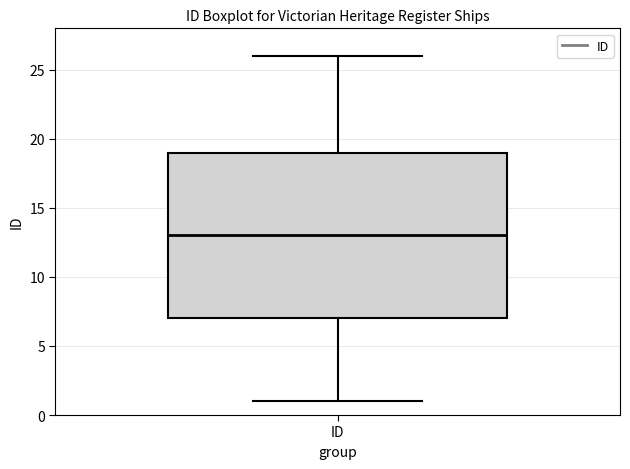

Read this box plot against the y-axis: the position of the median line, the range covered by the box, and the ends of both whiskers. The values are not printed on the chart, so give them approximately, as read against the axis.

median 13, box 7 to 19, whiskers 1 to 26